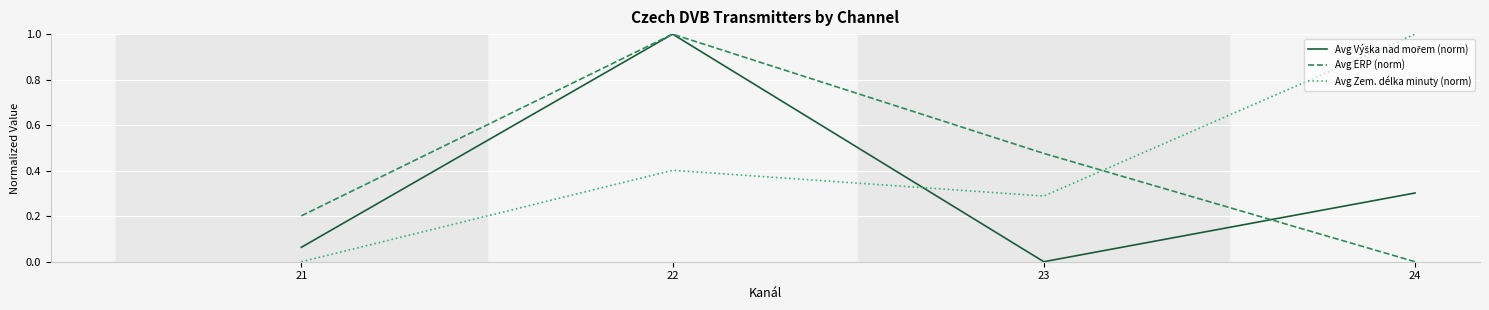

How many intersections are there between Avg ERP (norm) and Avg Zem. délka minuty (norm)?

1